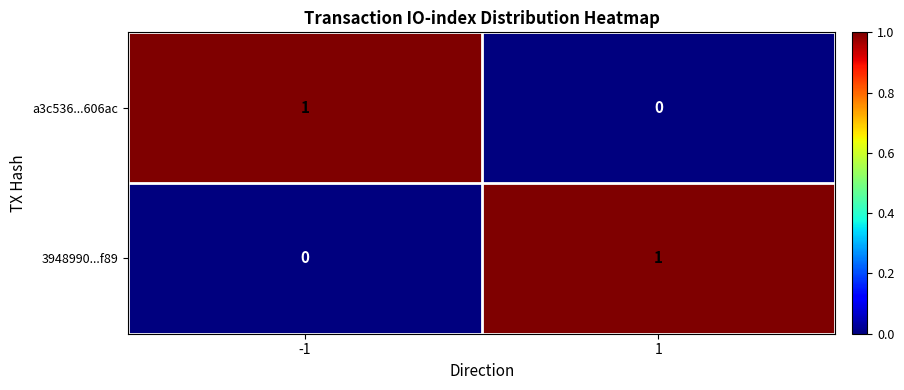

True or false: a3c536...606ac has a value of 1 at -1.

True